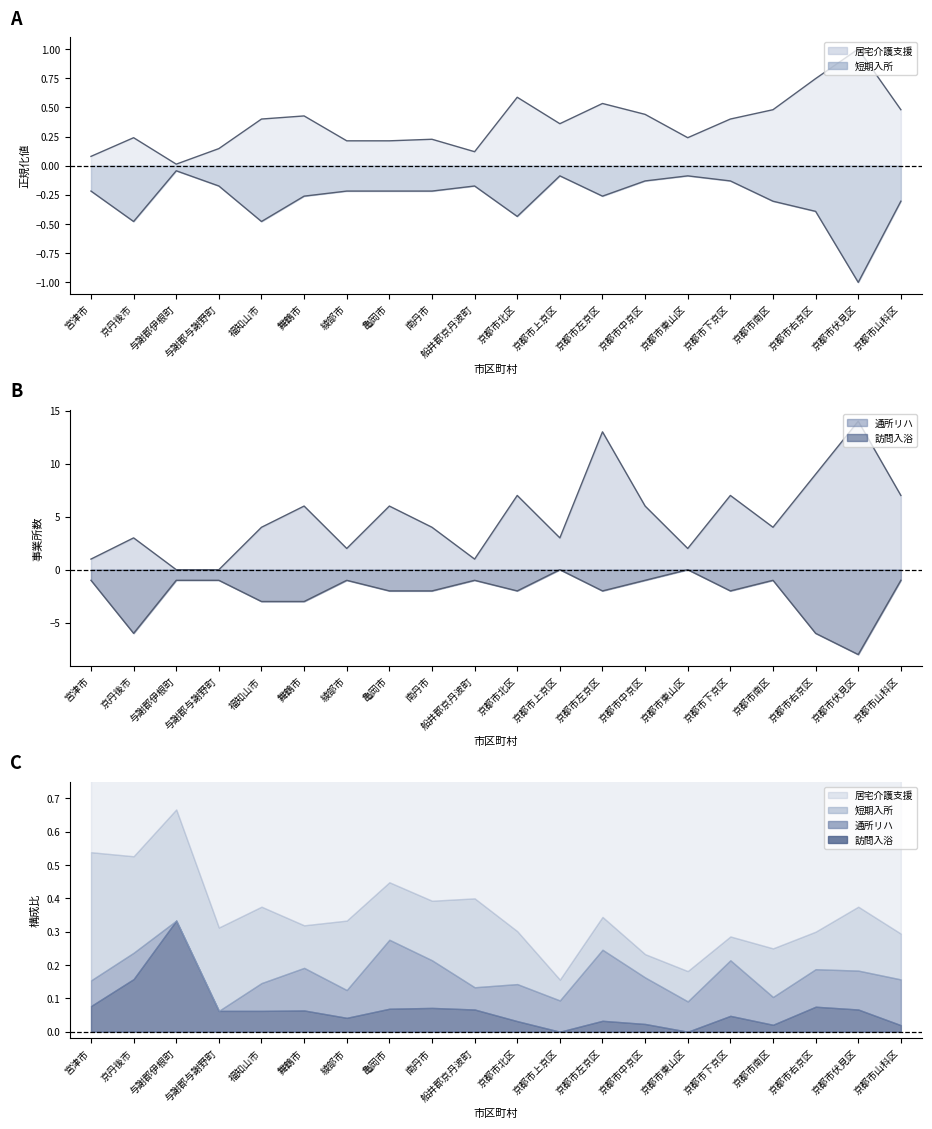

At how many categories does at least one series exceed 4?

9